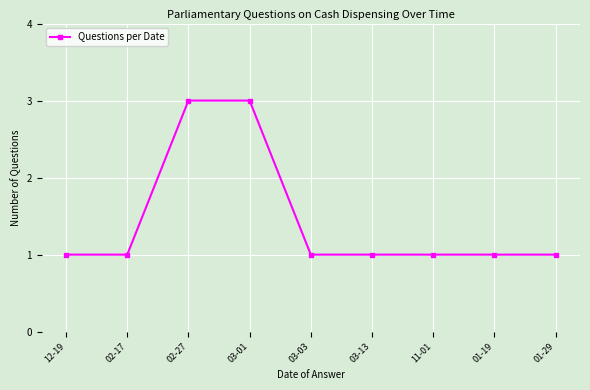

Which has a higher value, 03-01 or 11-01?

03-01